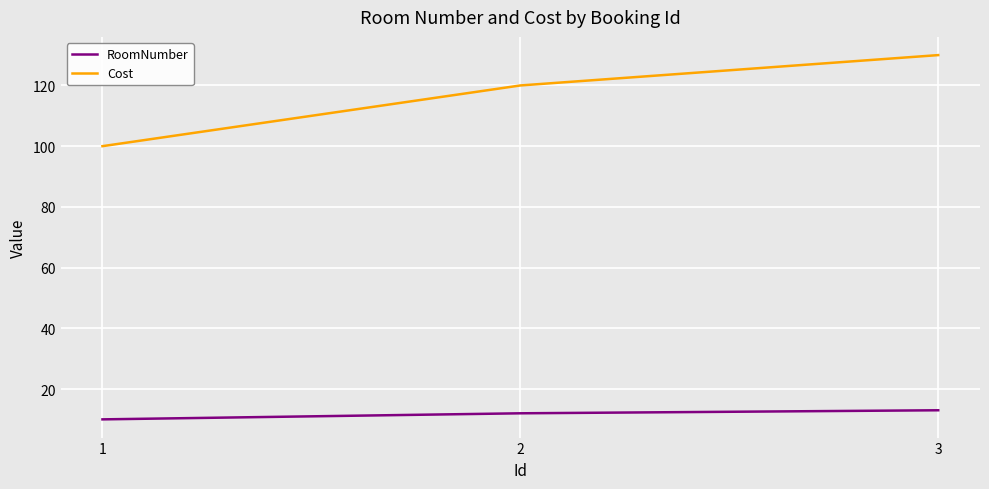

The Cost series shows 197 at 2. True or false?

False